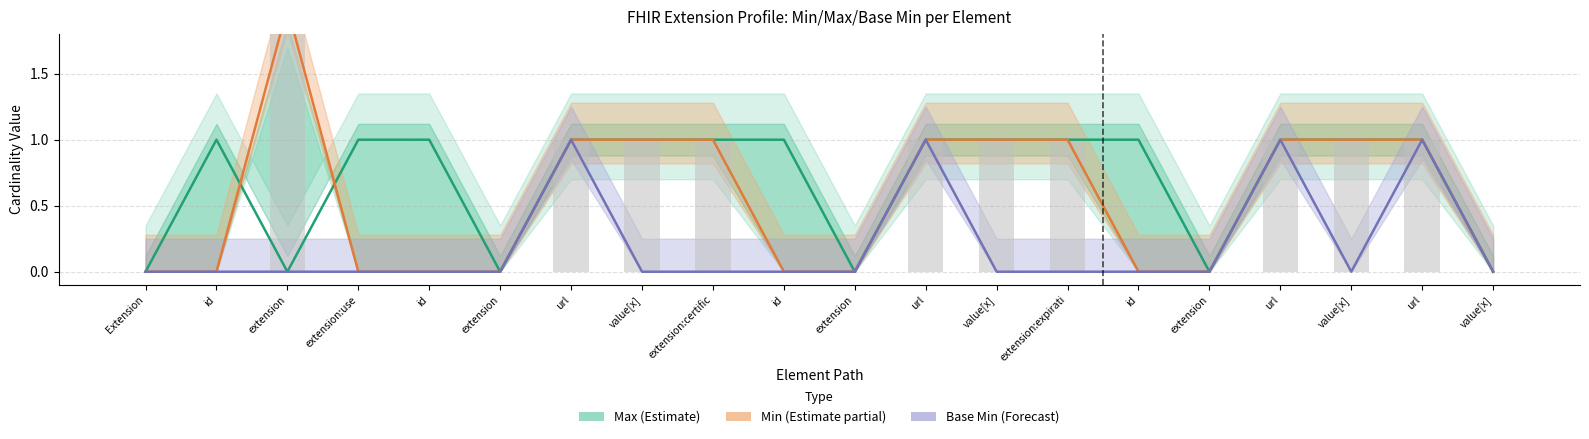

What is the sum of the Max (Estimate) values at value[x] and extension?

1